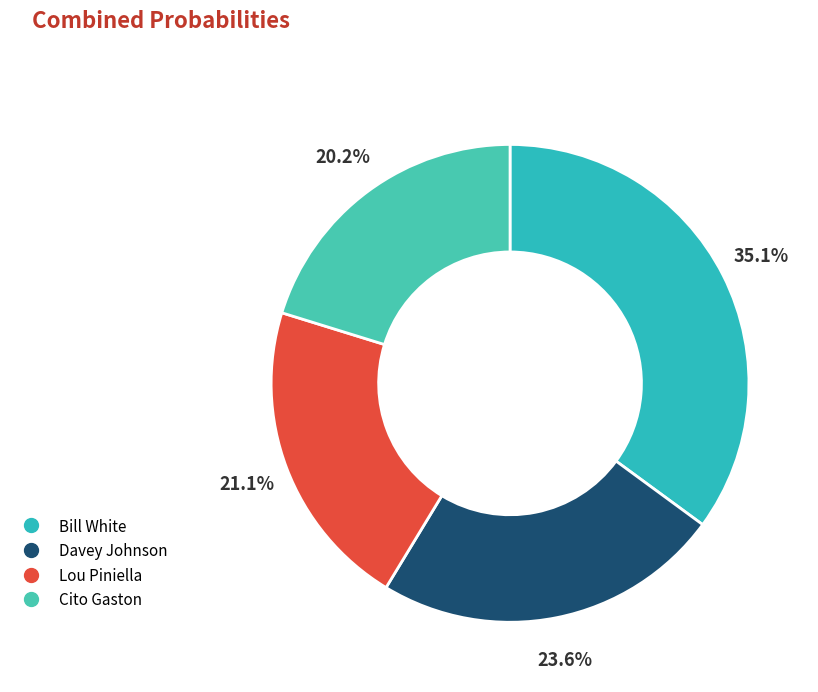

What portion of the pie excludes Davey Johnson?

76.4%